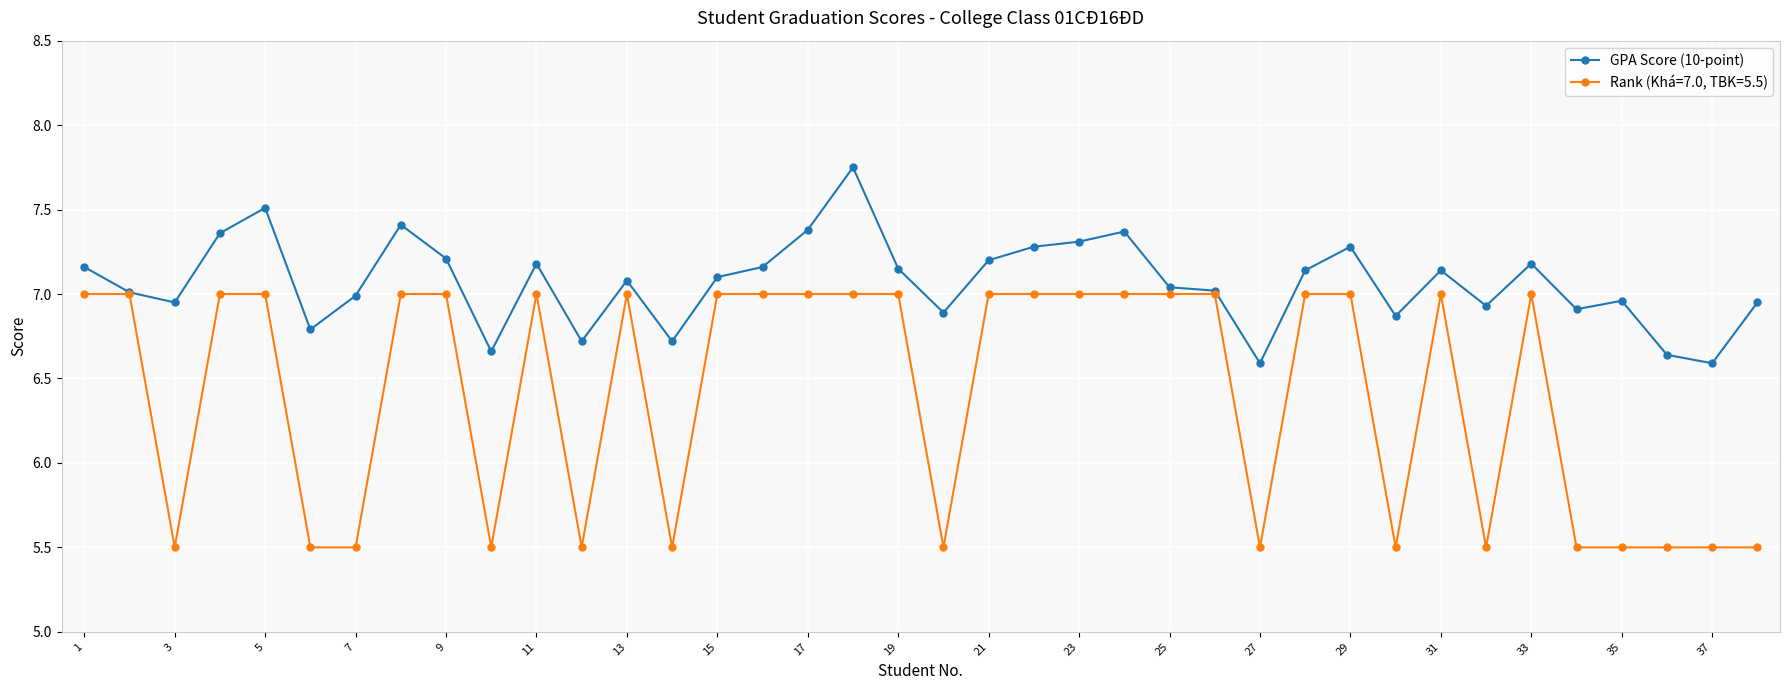

Rank the series by their average value, from highest to lowest.

GPA Score (10-point), Rank (Khá=7.0, TBK=5.5)